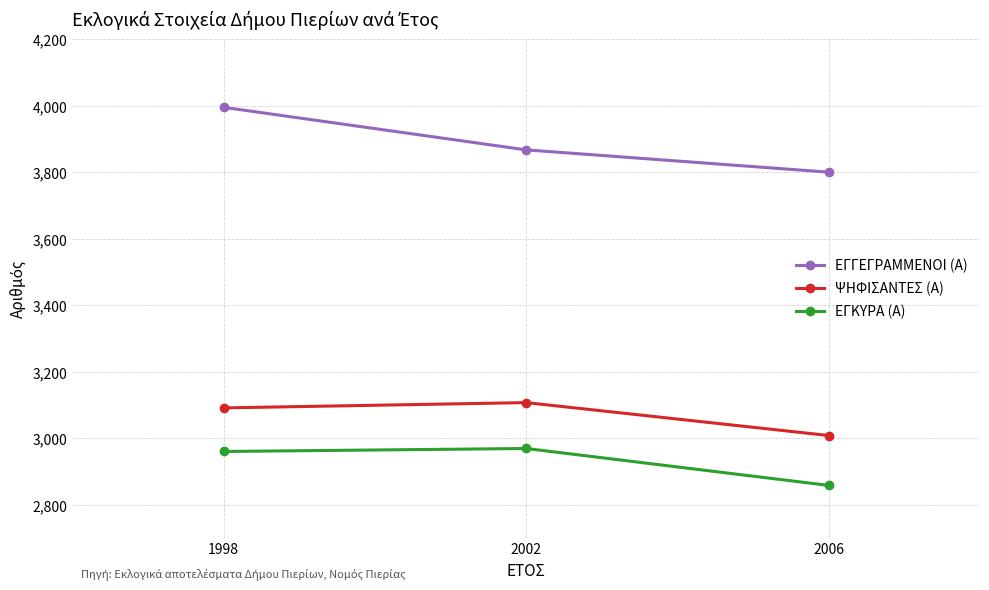

The value of ΨΗΦΙΣΑΝΤΕΣ (Α) at 1998 is 3091. True or false?

True